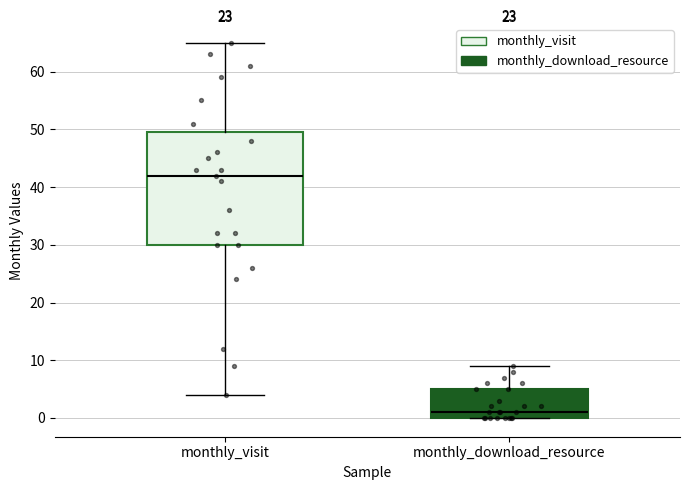

Which box has the highest median line?

monthly_visit